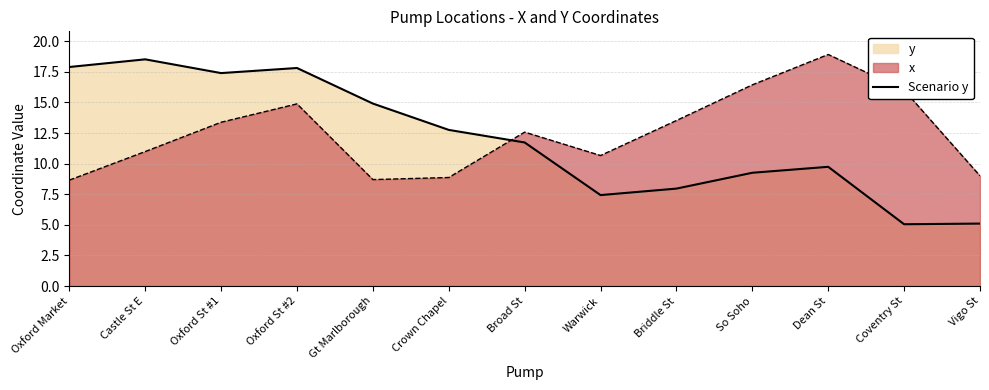

What is the minimum value shown in the chart?

5.0